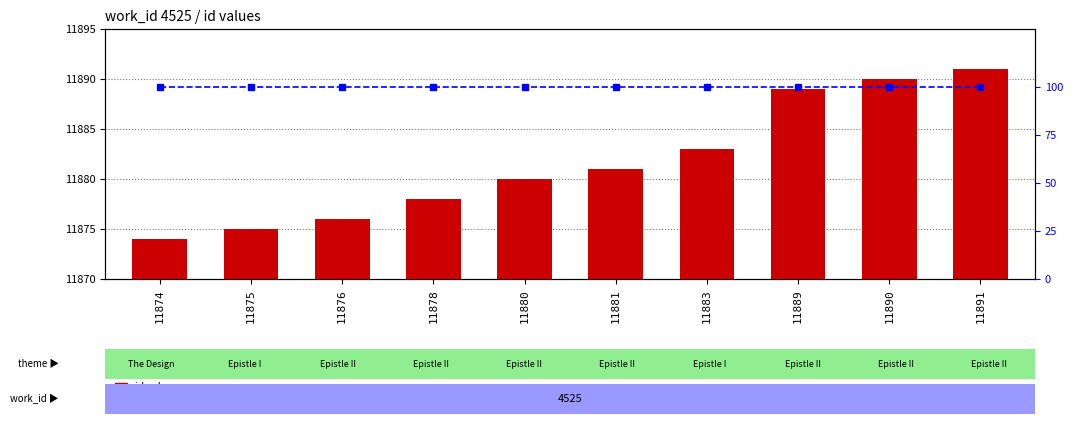

Reading right to left, what are all the values shown in this chart?

id value: 11891=11891	11890=11890	11889=11889	11883=11883	11881=11881	11880=11880	11878=11878	11876=11876	11875=11875	11874=11874
percentile rank within the sample: 11891=100	11890=100	11889=100	11883=100	11881=100	11880=100	11878=100	11876=100	11875=100	11874=100